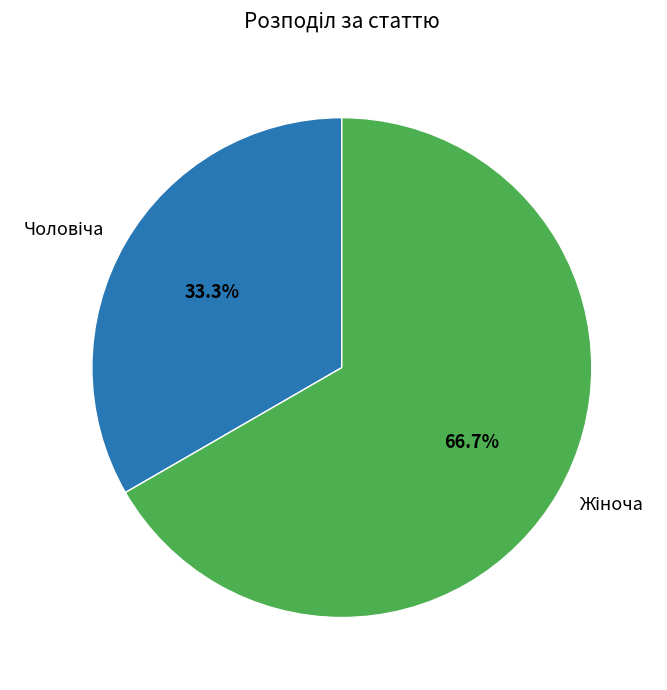

Is there any slice that represents more than half of the pie?

Yes